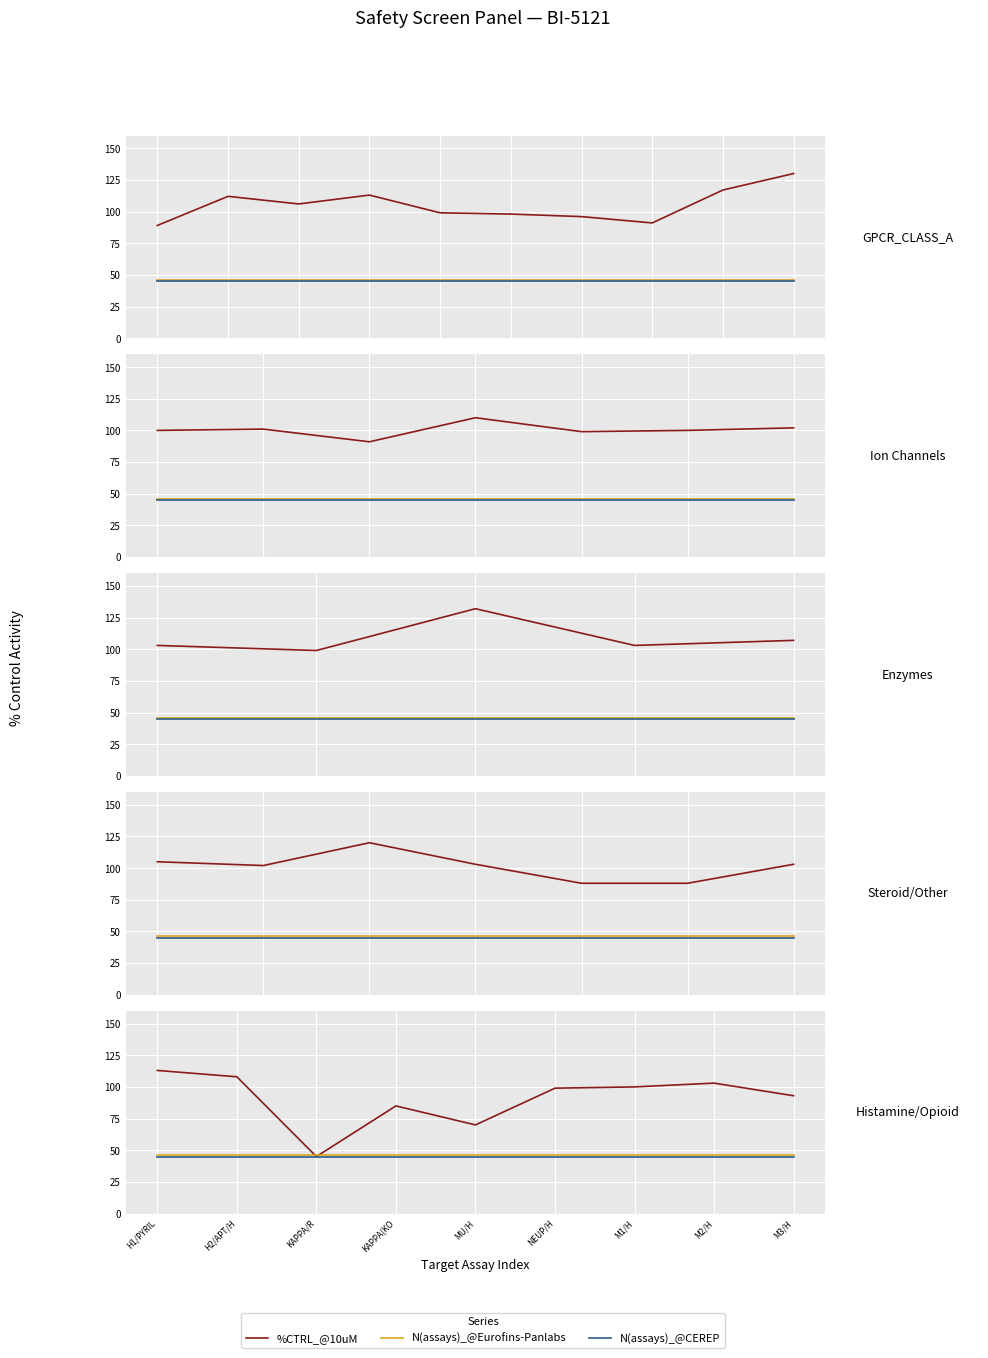

How many lines are shown in the chart?

3